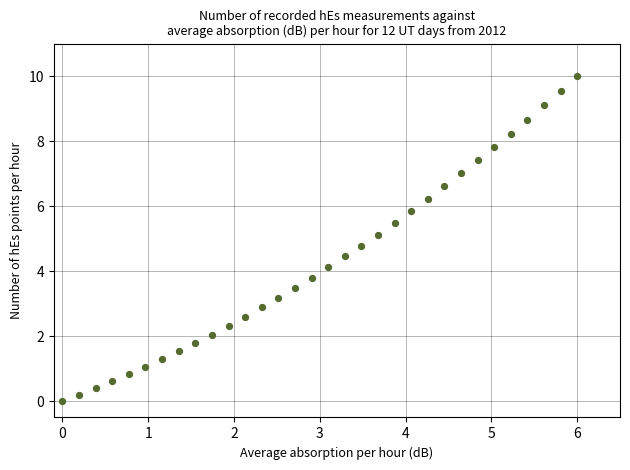

What is the range of X values (max minus min)?

6.0